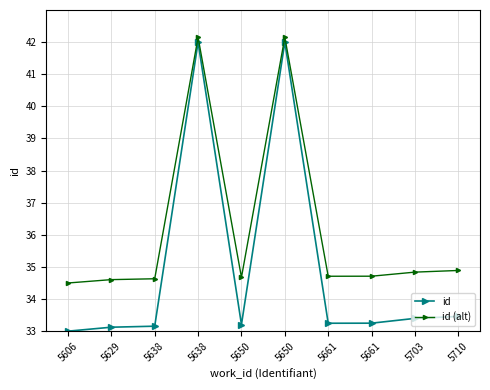

Where is the first local minimum for id (alt)?

5650